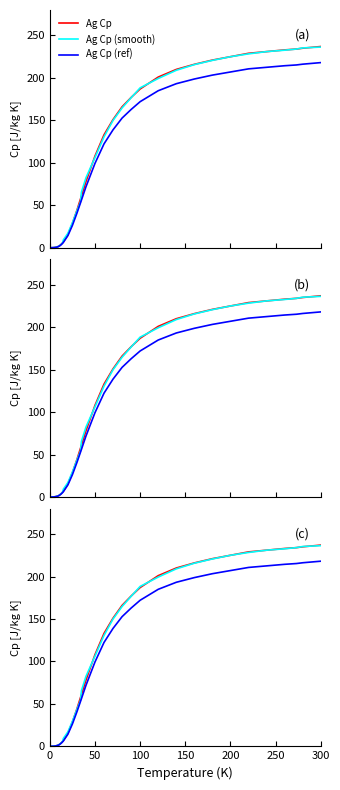

What is the difference between the maximum and minimum values in the Ag Cp (smooth) series?

236.3